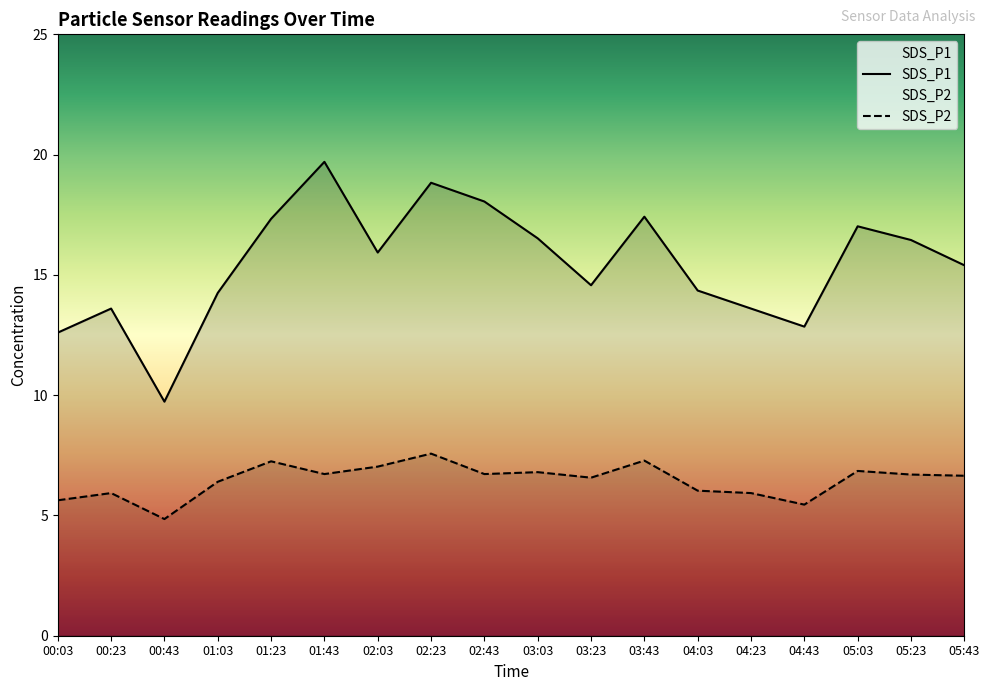

Reading left to right, transcribe all the data shown in this chart.

SDS_P1: 12.6	13.6	9.7	14.2	17.3	19.7	15.9	18.8	18.1	16.5	14.6	17.4	14.3	13.6	12.8	17.0	16.4	15.4
SDS_P2: 5.6	5.9	4.8	6.4	7.2	6.7	7.0	7.6	6.7	6.8	6.6	7.3	6.0	5.9	5.5	6.8	6.7	6.7